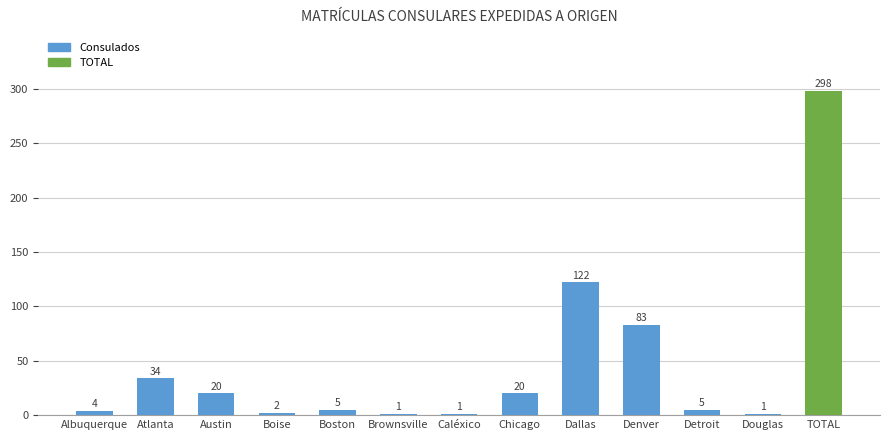

The value at Albuquerque is 4. True or false?

True